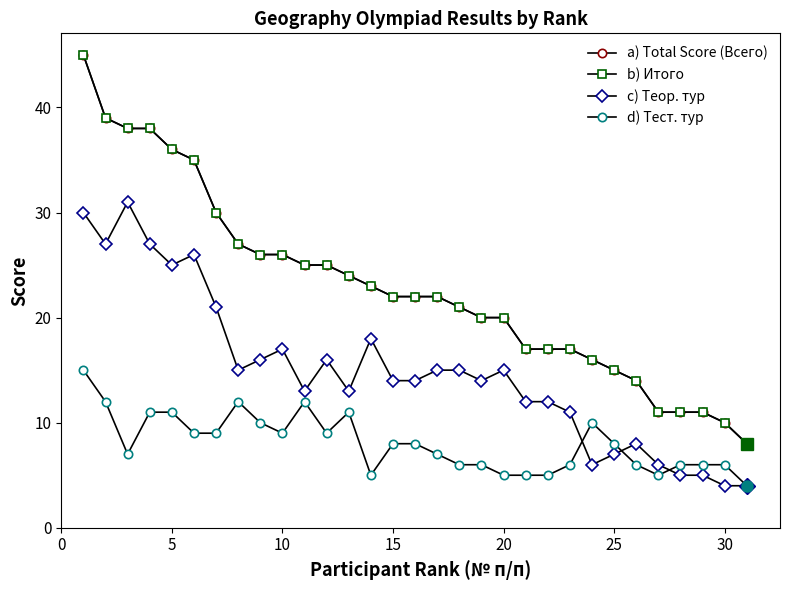

Which series has the widest spread of values?

a) Total Score (Всего)